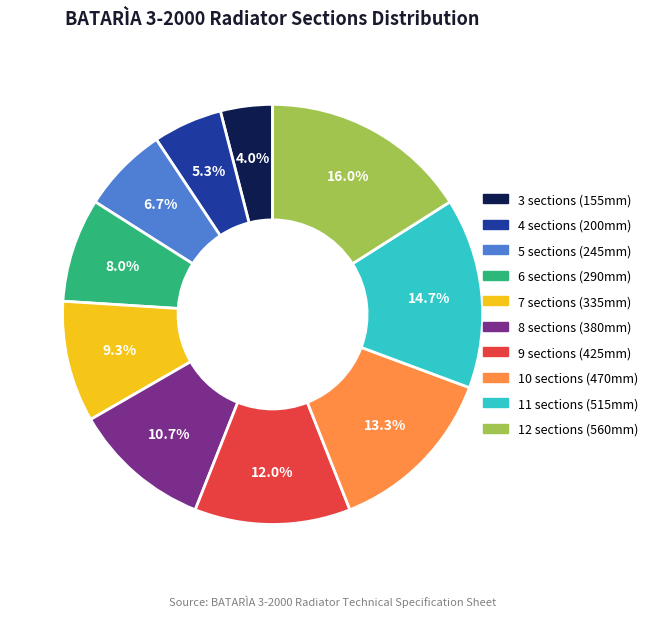

Count the number of slices in the pie.

10